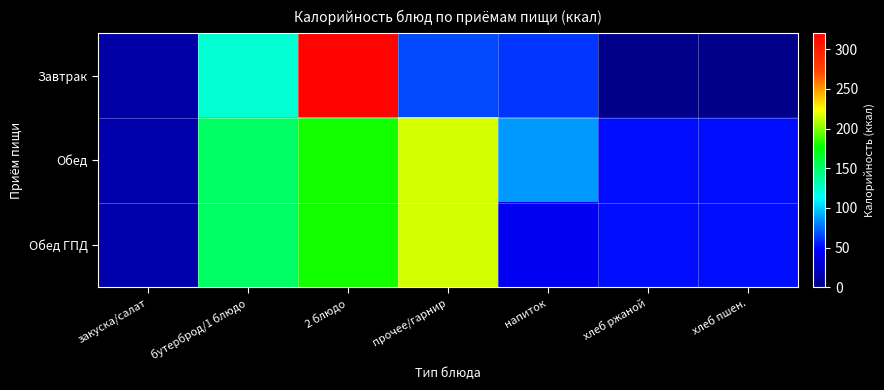

What is the lowest value of the Обед ГПД series?

14.9